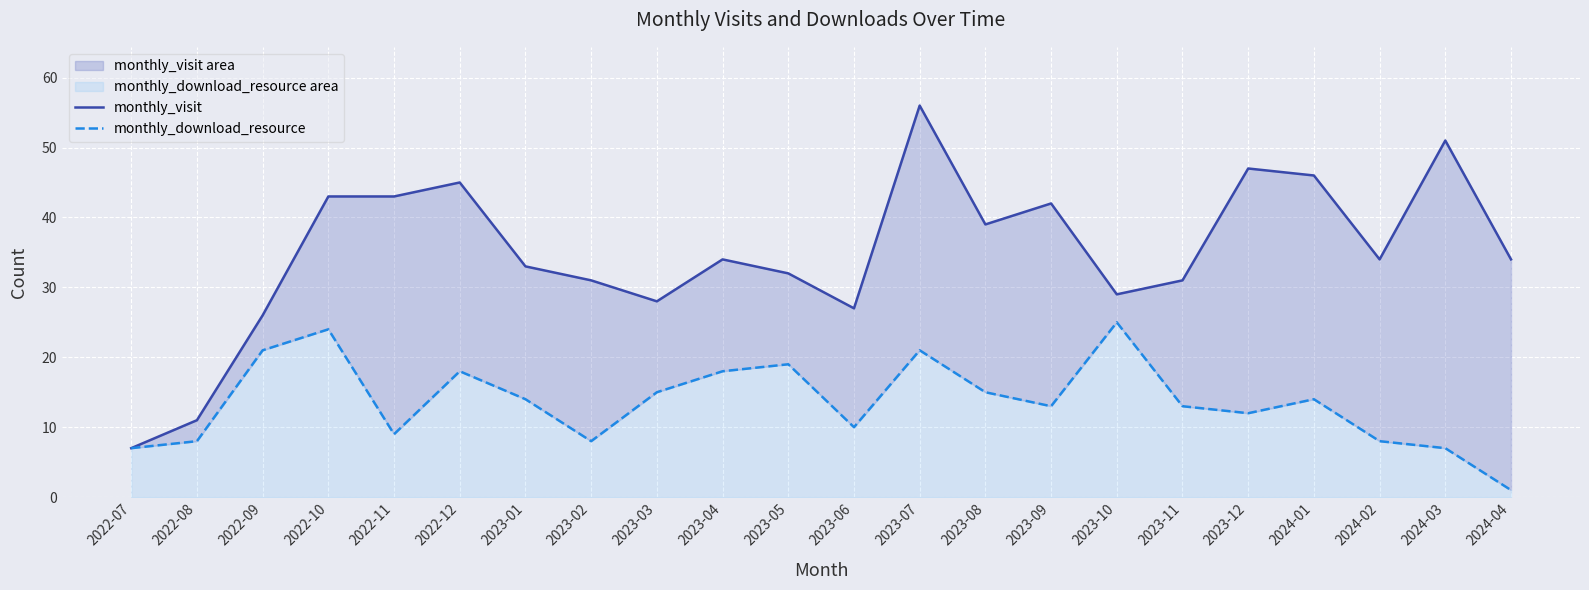

What are all the series names shown in the legend?

monthly_visit, monthly_download_resource